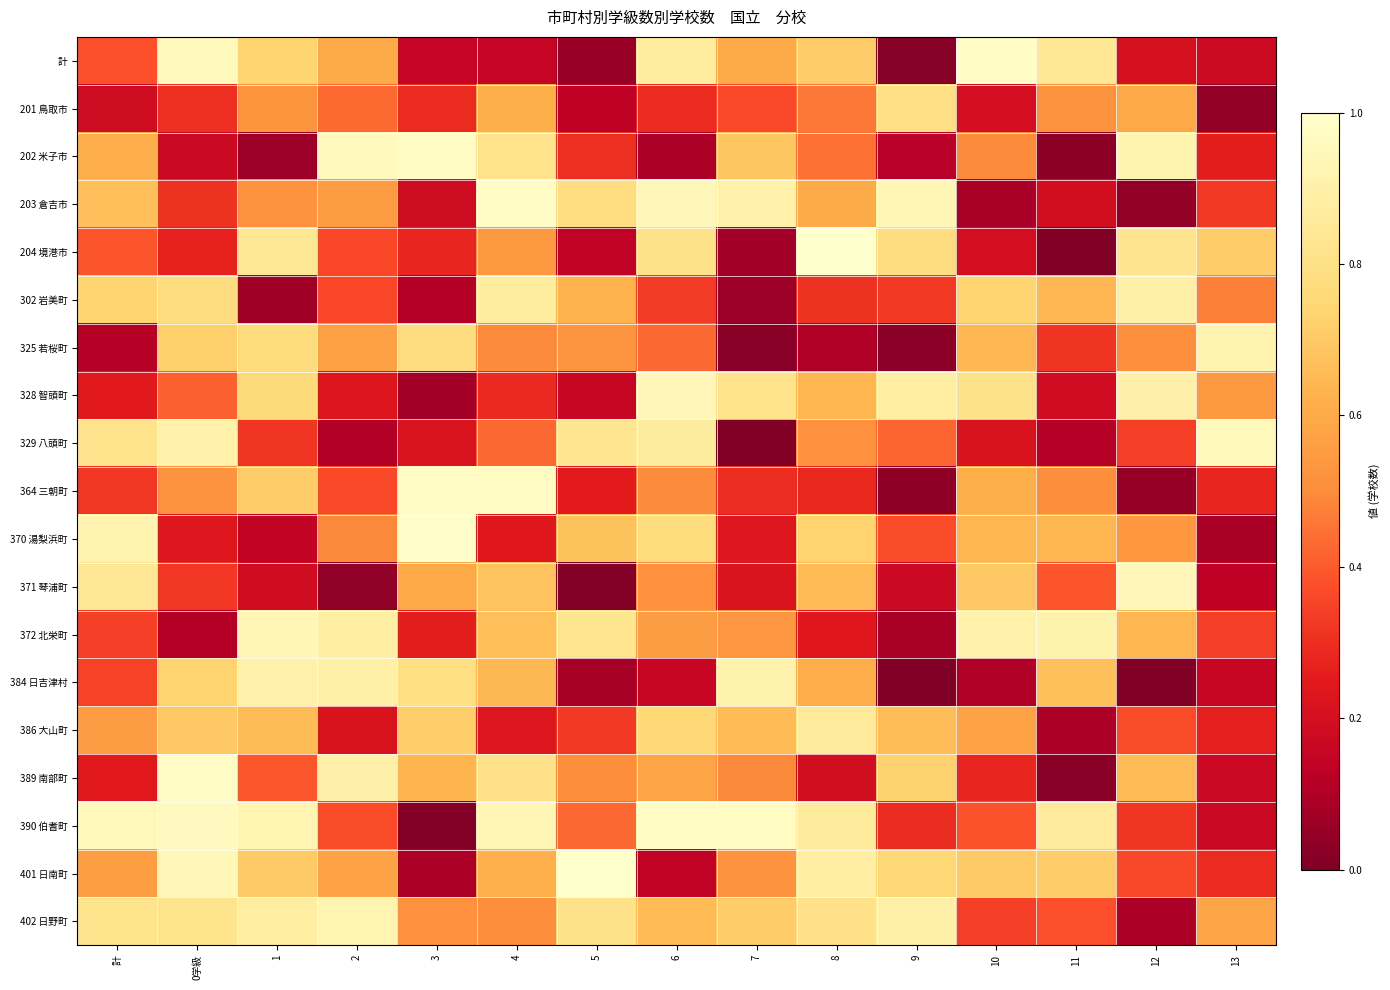

How many series are shown in this chart?

19